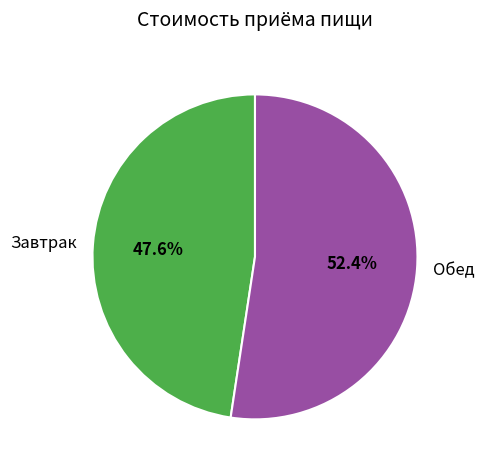

Combined, what portion of the pie is Обед and Завтрак?

100.0%